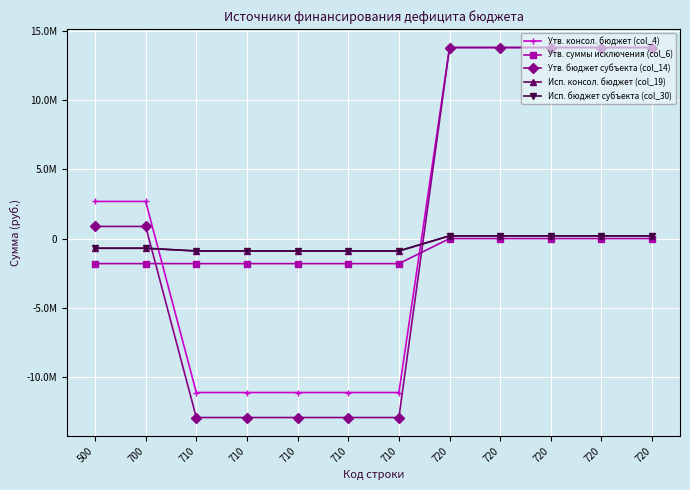

At 710, list the series in order from largest to smallest.

Исп. консол. бюджет (col_19), Исп. бюджет субъекта (col_30), Утв. суммы исключения (col_6), Утв. консол. бюджет (col_4), Утв. бюджет субъекта (col_14)